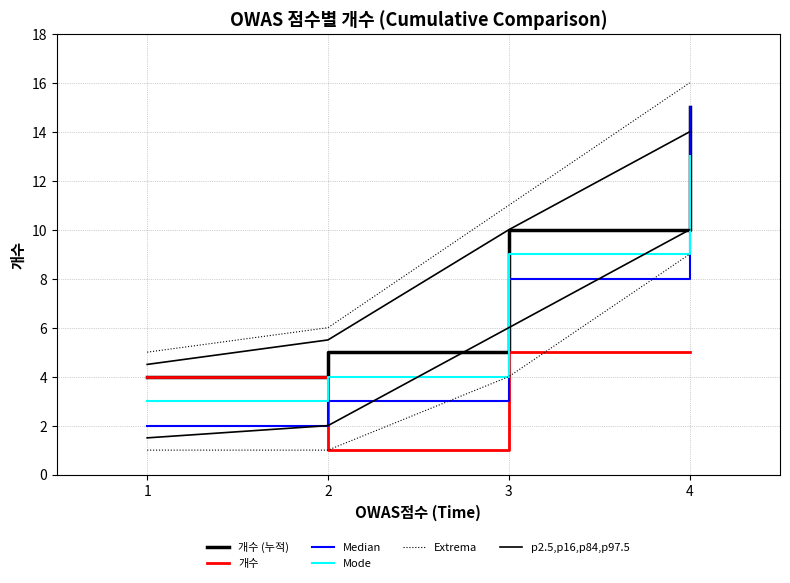

Is it true that p2.5,p16,p84,p97.5 equals 0.8 at 1?

False